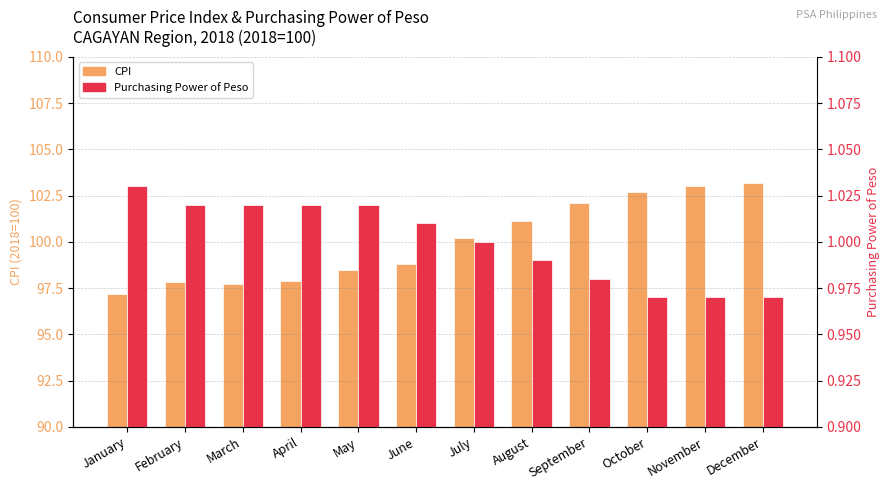

List the series in order of their overall mean, highest first.

CPI, Purchasing Power of Peso